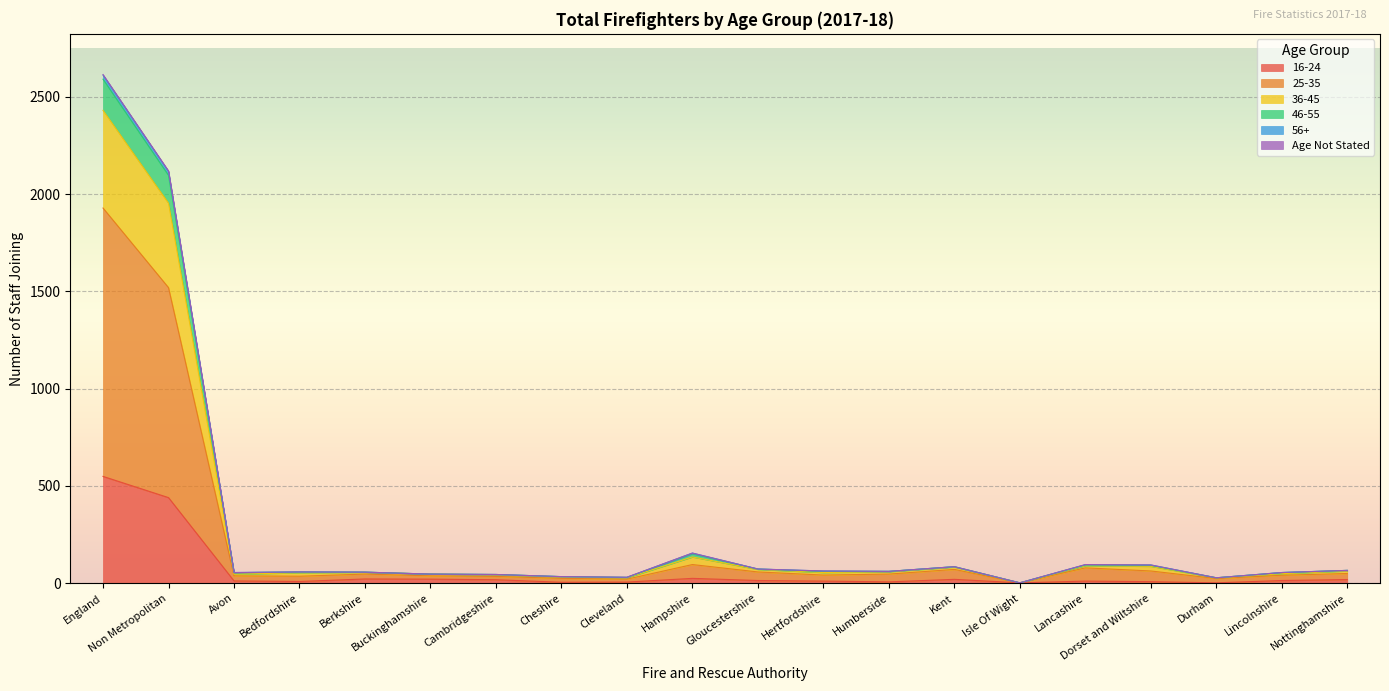

Is the value of 36-45 at Nottinghamshire greater than the value of 25-35 at Bedfordshire?

Yes